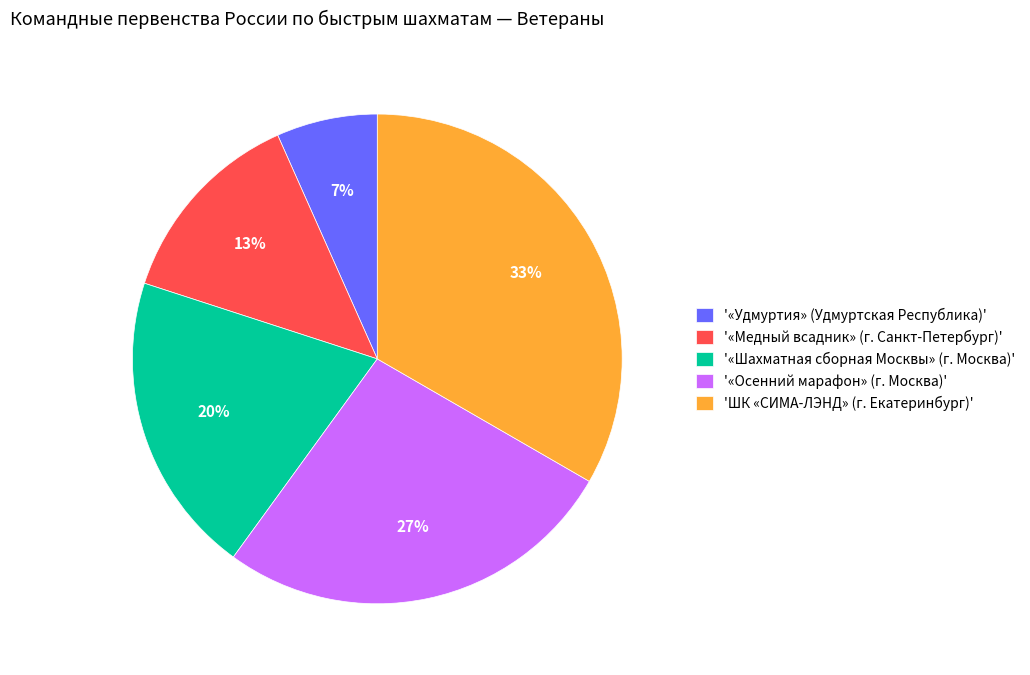

Approximately how many times larger is the value at '«Осенний марафон» (г. Москва)' compared to 'ШК «СИМА-ЛЭНД» (г. Екатеринбург)'?

0.8